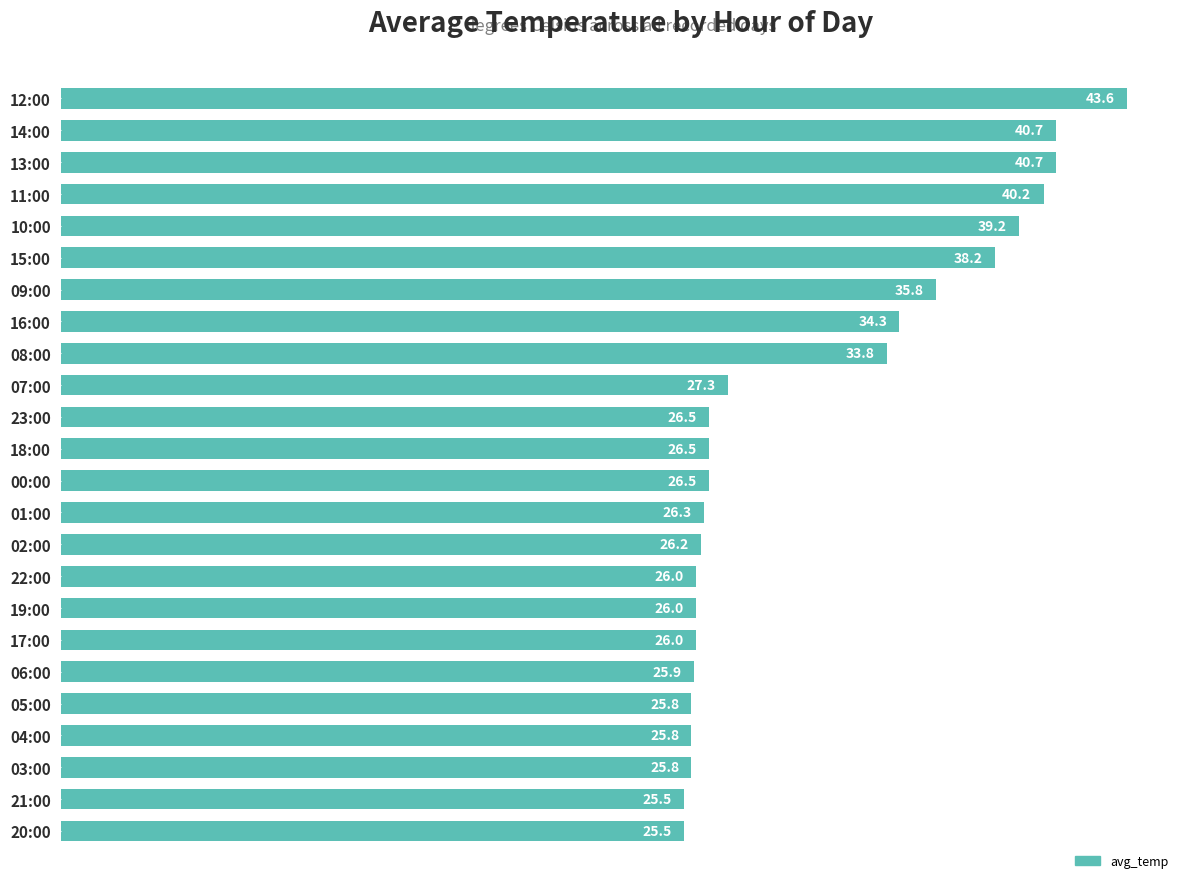

What is the greatest value displayed?

43.6